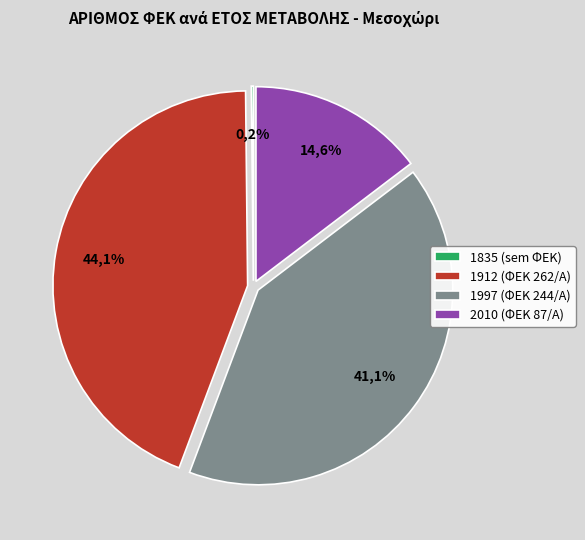

How many slices are in this pie chart?

4